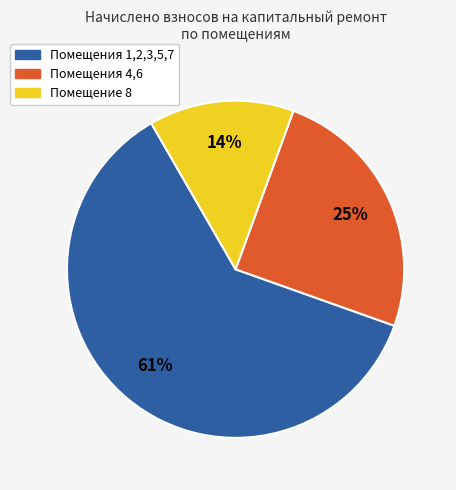

Is there any slice that represents more than half of the pie?

Yes